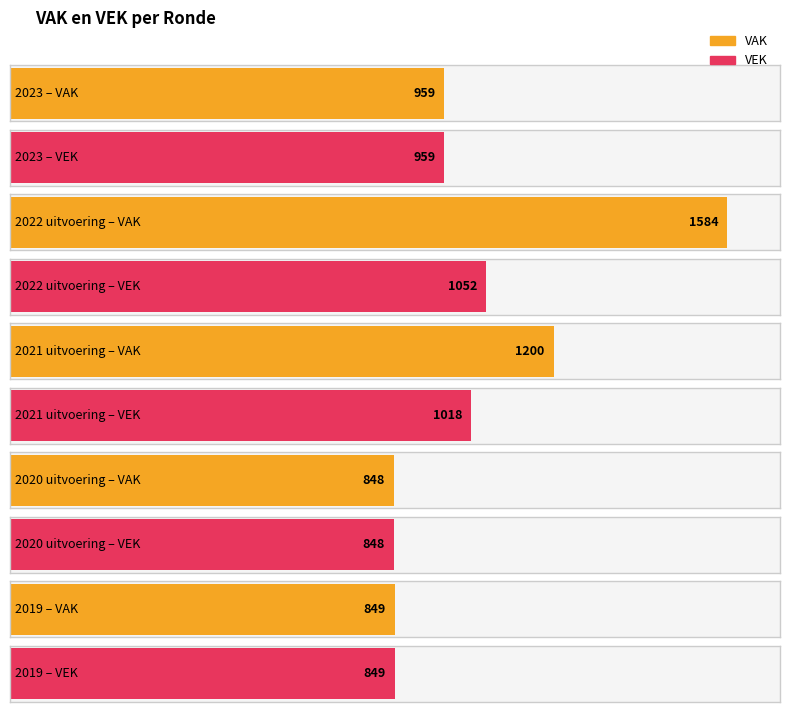

What is the label of the 1st bar from the left?

2023